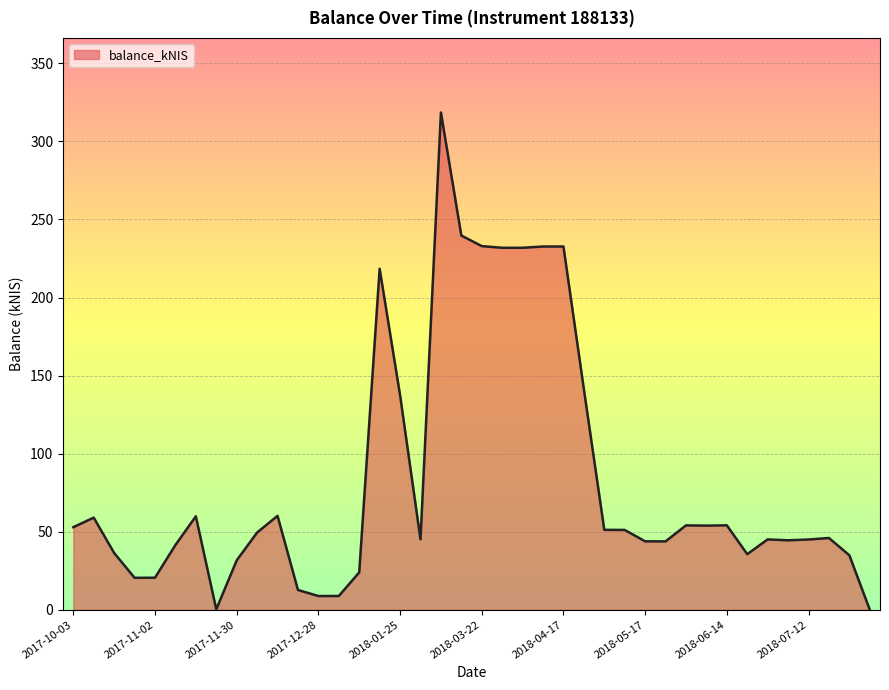

What is the difference between the maximum and minimum values?

318.5